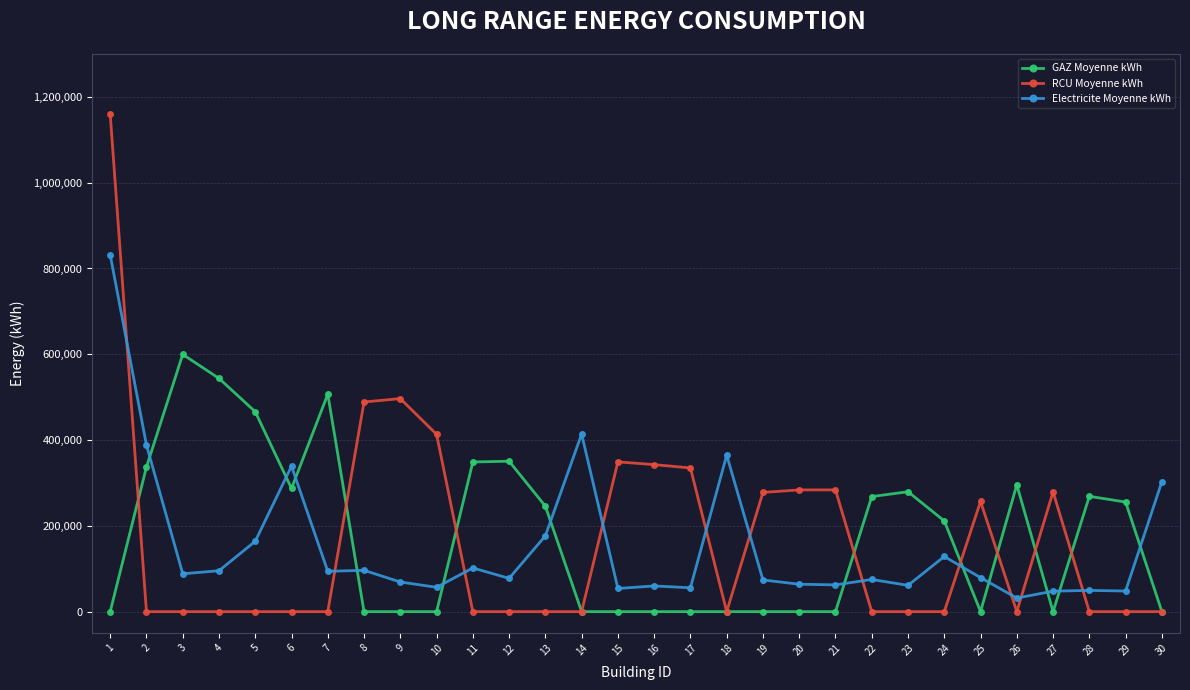

What is the highest value of the GAZ Moyenne kWh series?

599696.7